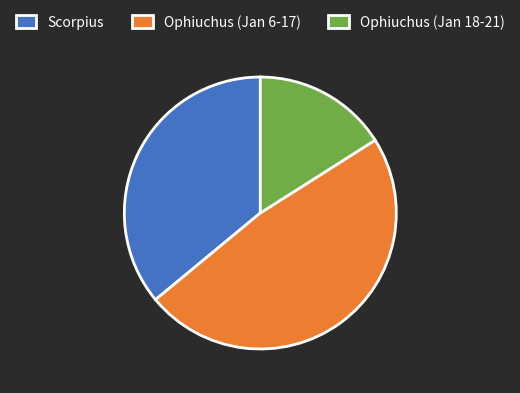

Do Ophiuchus (Jan 18-21) and Ophiuchus (Jan 6-17) together represent more than half of the pie?

Yes